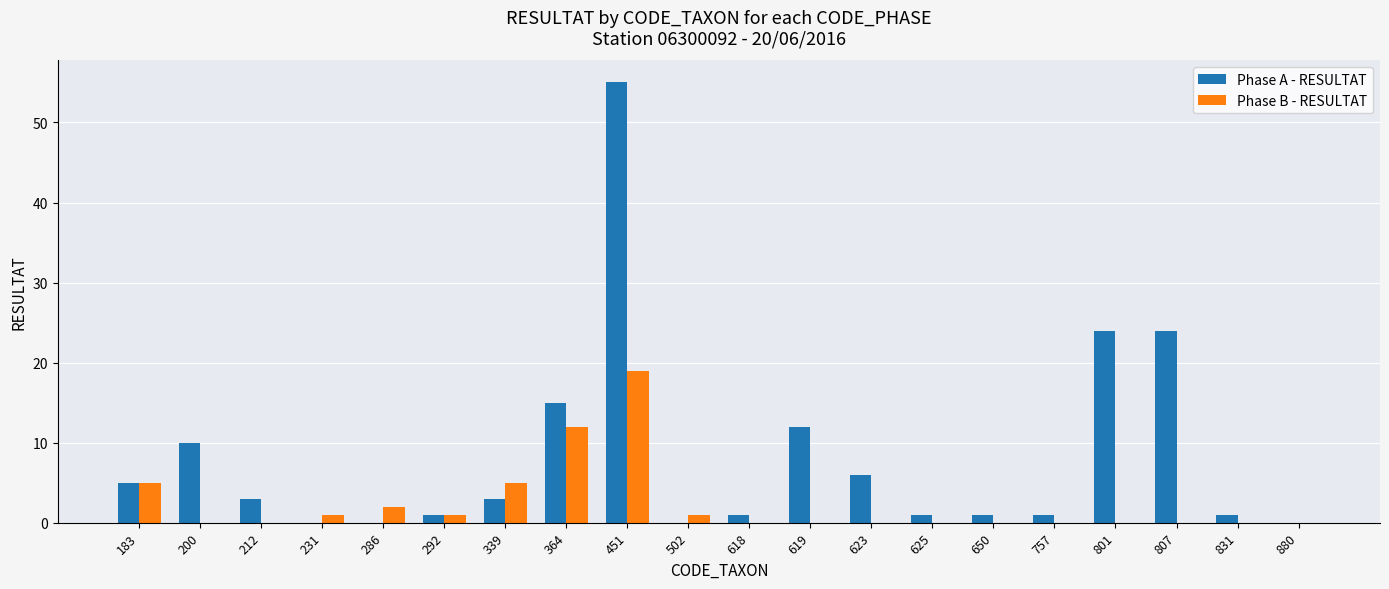

Which series has the largest total across all categories?

Phase A - RESULTAT